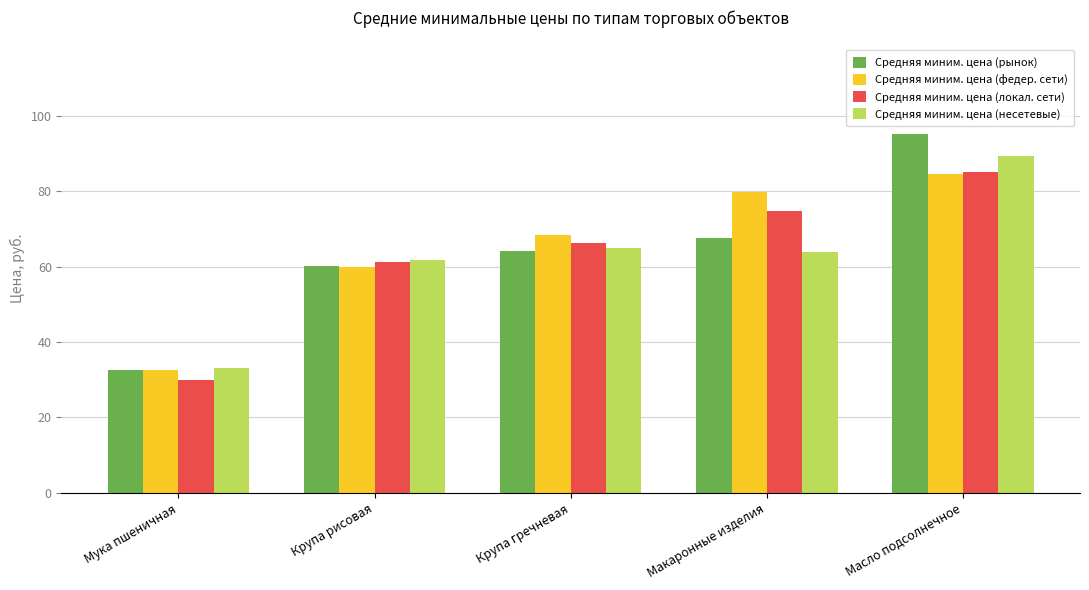

List the labels in order of Средняя миним. цена (рынок) value, smallest first.

Мука пшеничная, Крупа рисовая, Крупа гречневая, Макаронные изделия, Масло подсолнечное